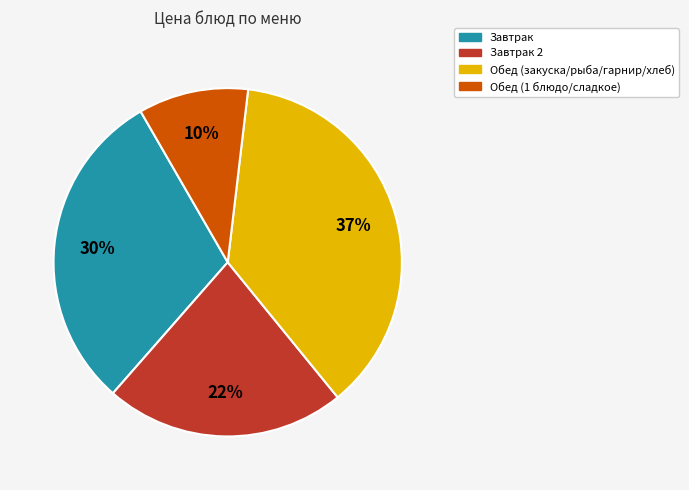

Rank the categories by value from highest to lowest.

Обед (закуска/рыба/гарнир/хлеб), Завтрак, Завтрак 2, Обед (1 блюдо/сладкое)